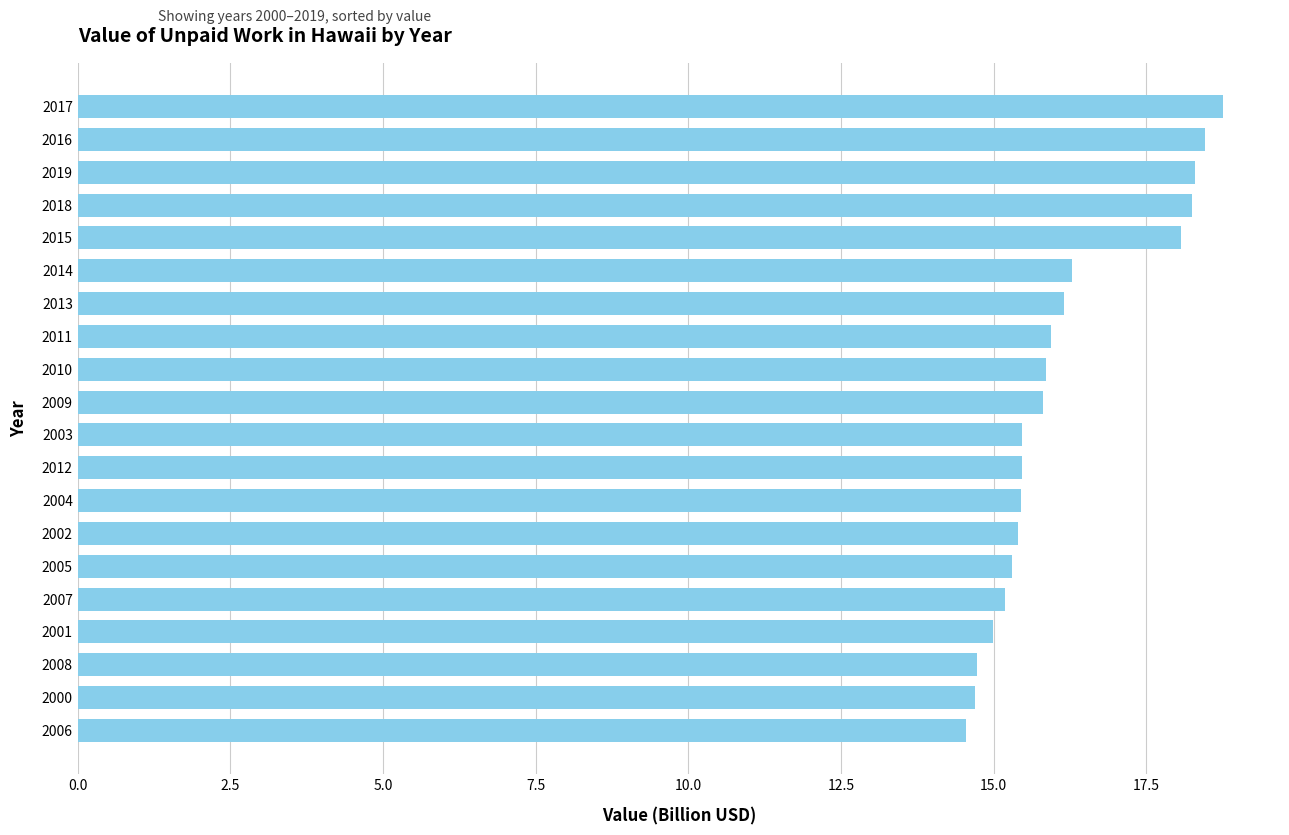

What is the average value?

16.2